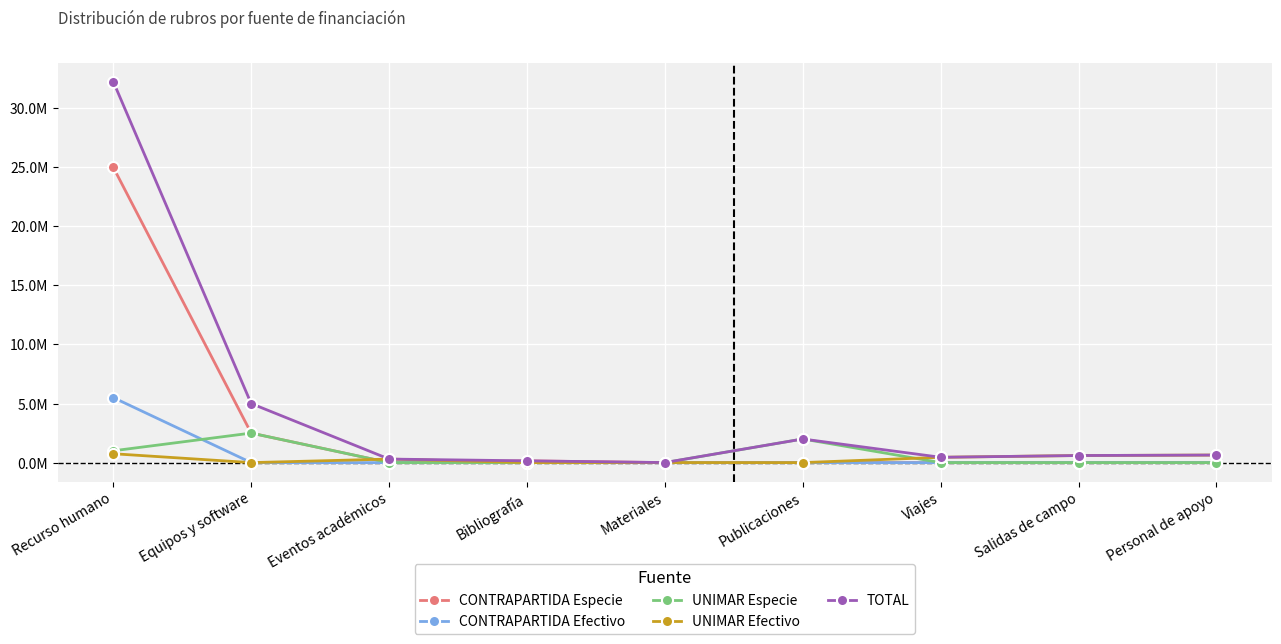

Is this an area chart (filled region under the line)?

No